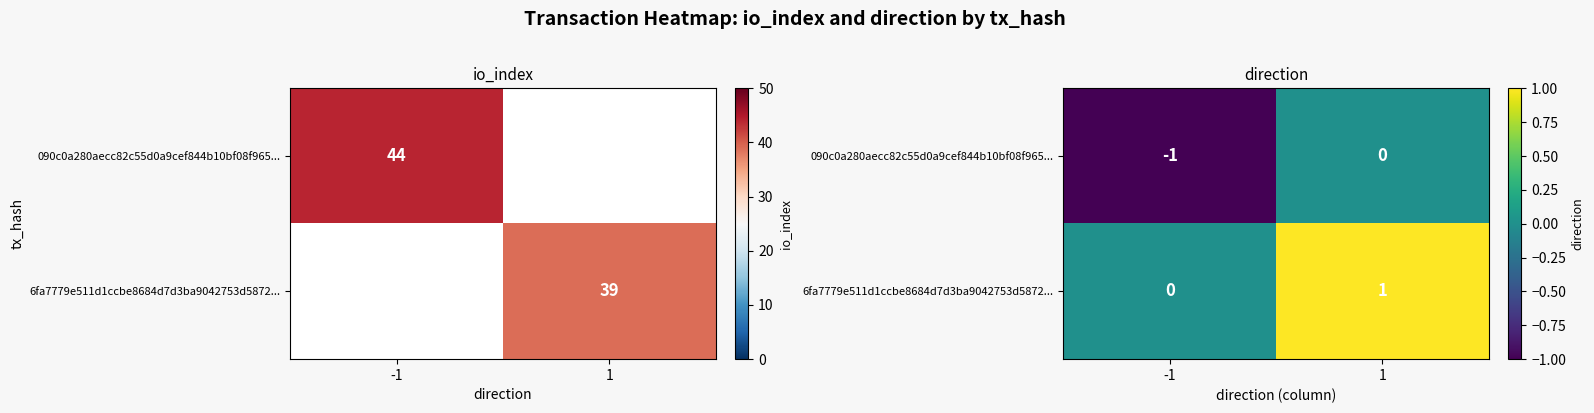

How many values in 6fa7779e511d1ccbe8684d7d3ba9042753d5872... are above zero?

1